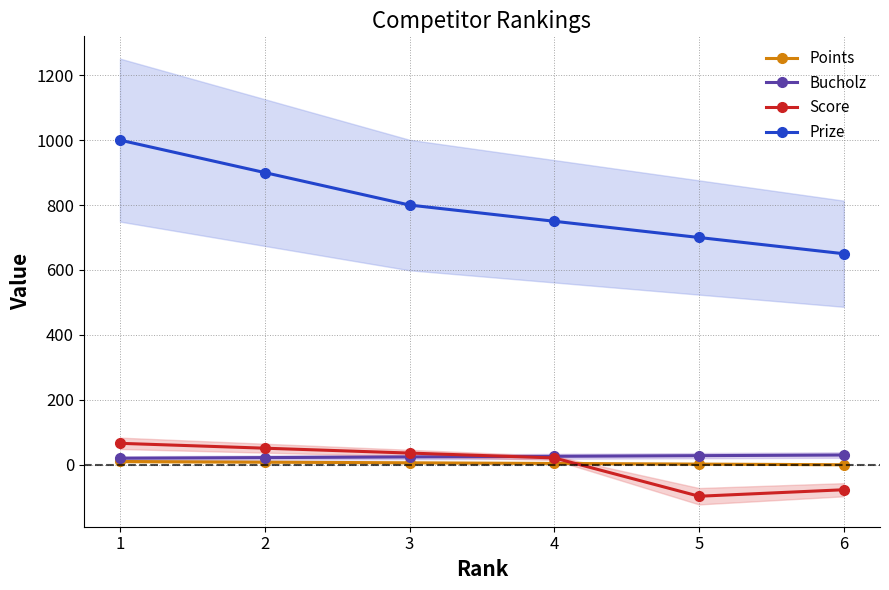

Which series has the largest total across all categories?

Prize